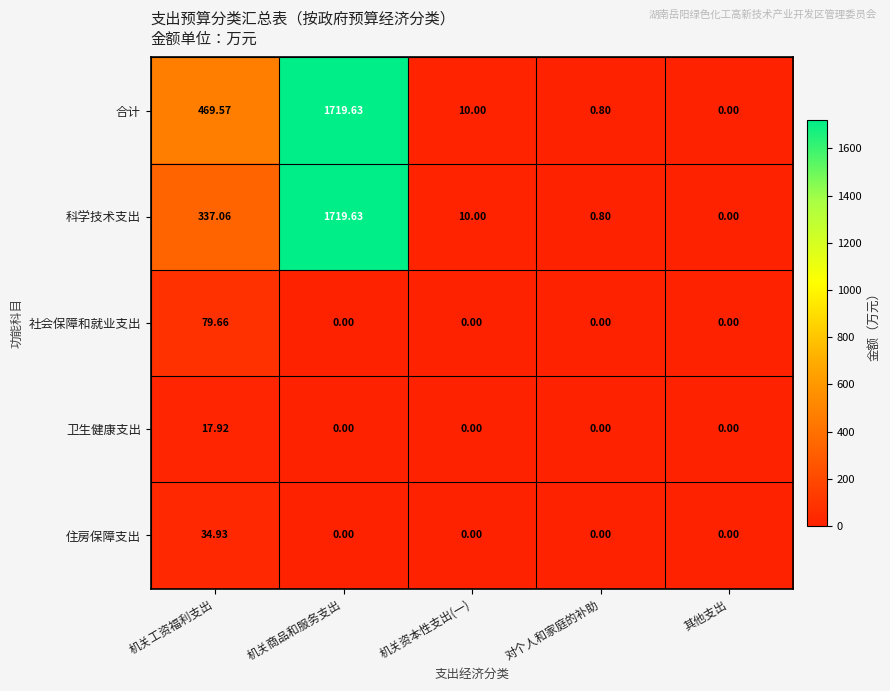

At which label does 合计 first exceed 10?

机关工资福利支出